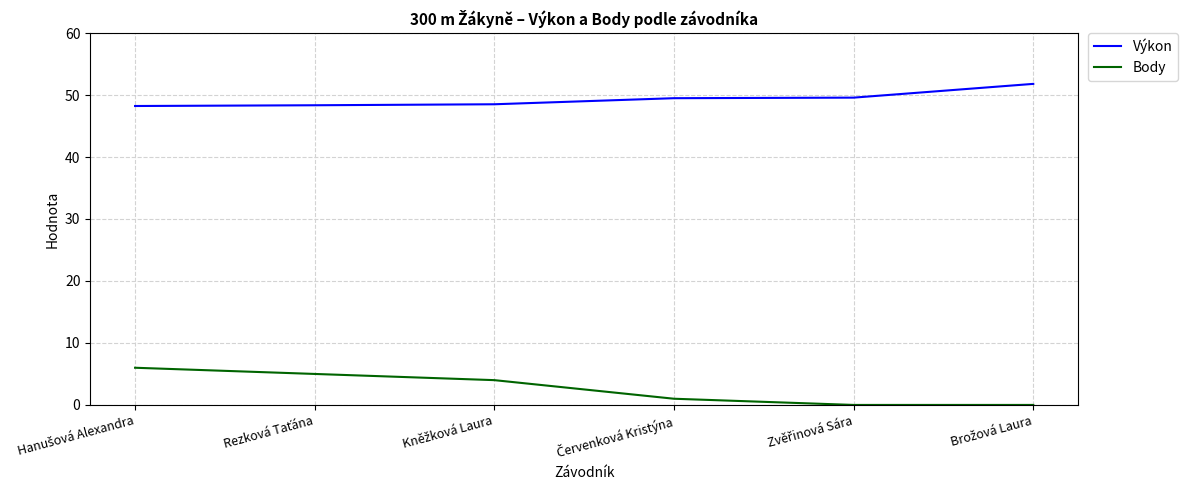

List the series in order of their peak value, highest first.

Výkon, Body